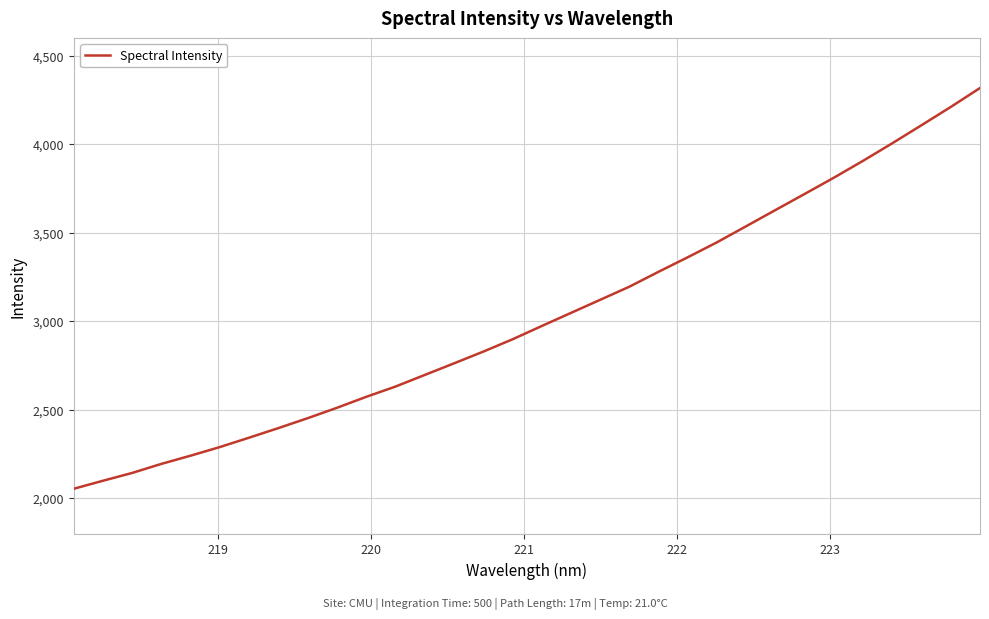

What is the difference between the maximum and minimum values?

2264.0